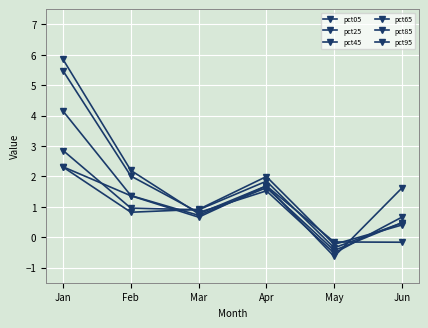

Is this an area chart (filled region under the line)?

No